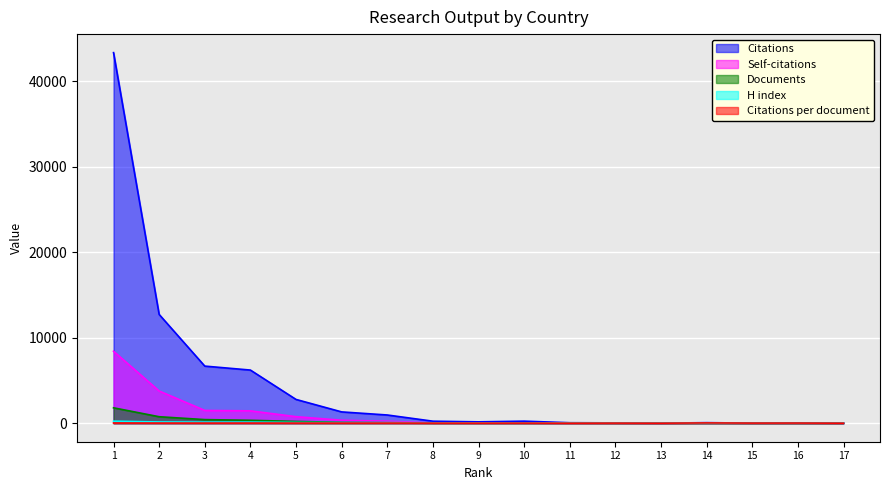

At which label does Documents reach its peak?

1